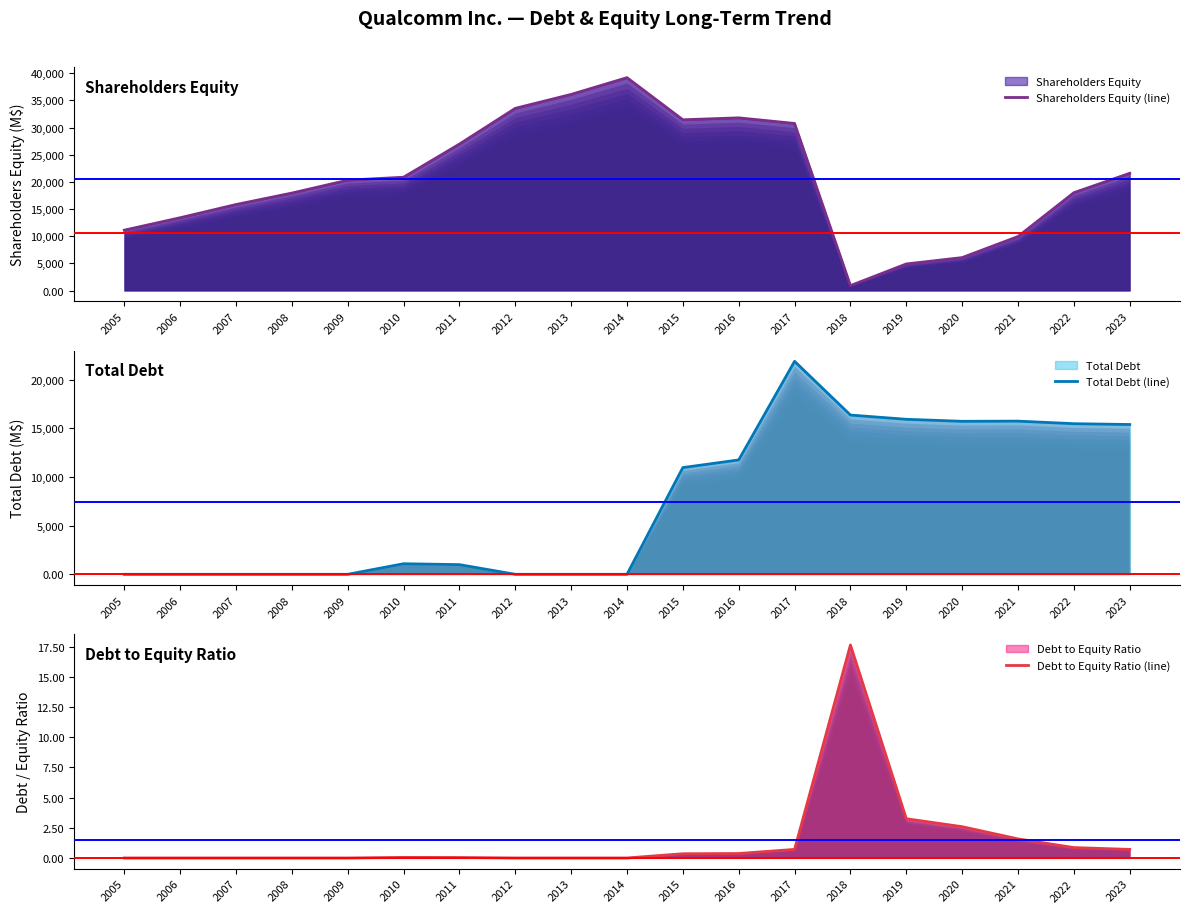

At which category is the sum across all series the highest?

2017